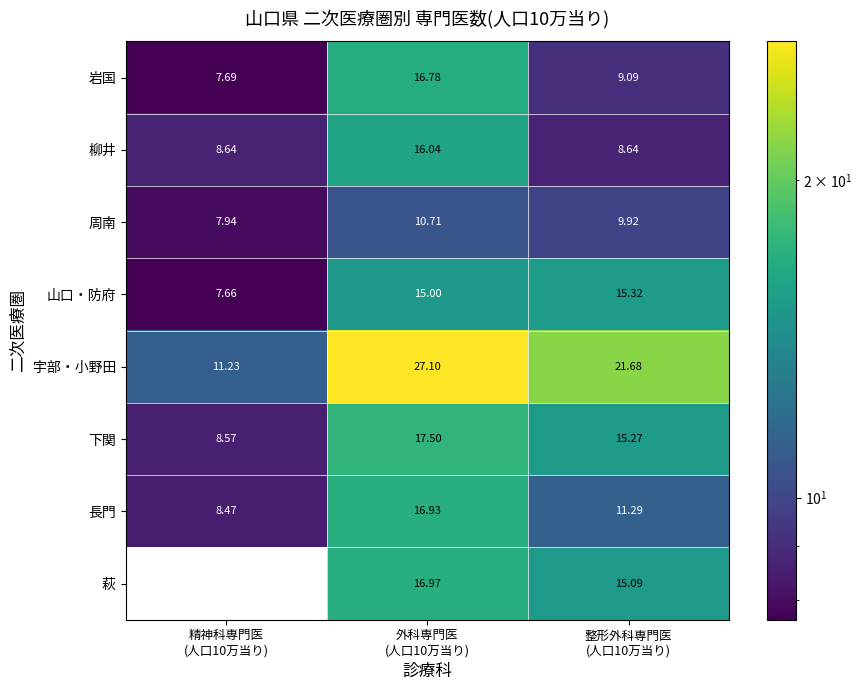

Which series has the largest range (max minus min)?

萩